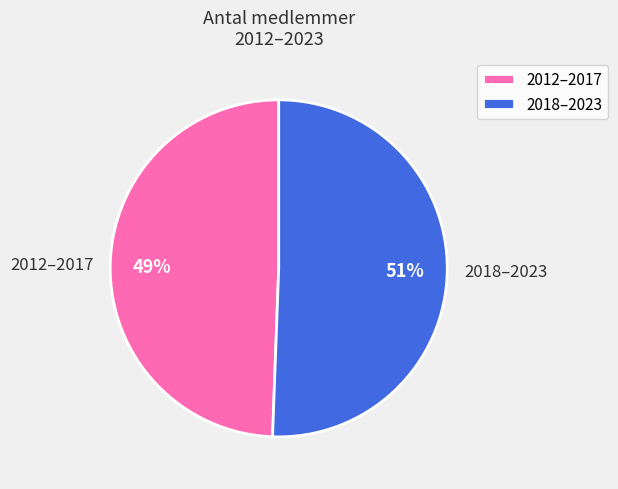

Is it true that 2012–2017 is 49% of the pie?

True